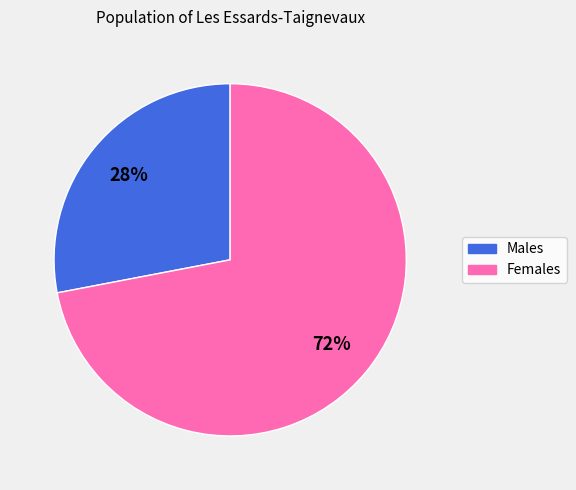

To the nearest percent, what is the average slice percentage?

50%